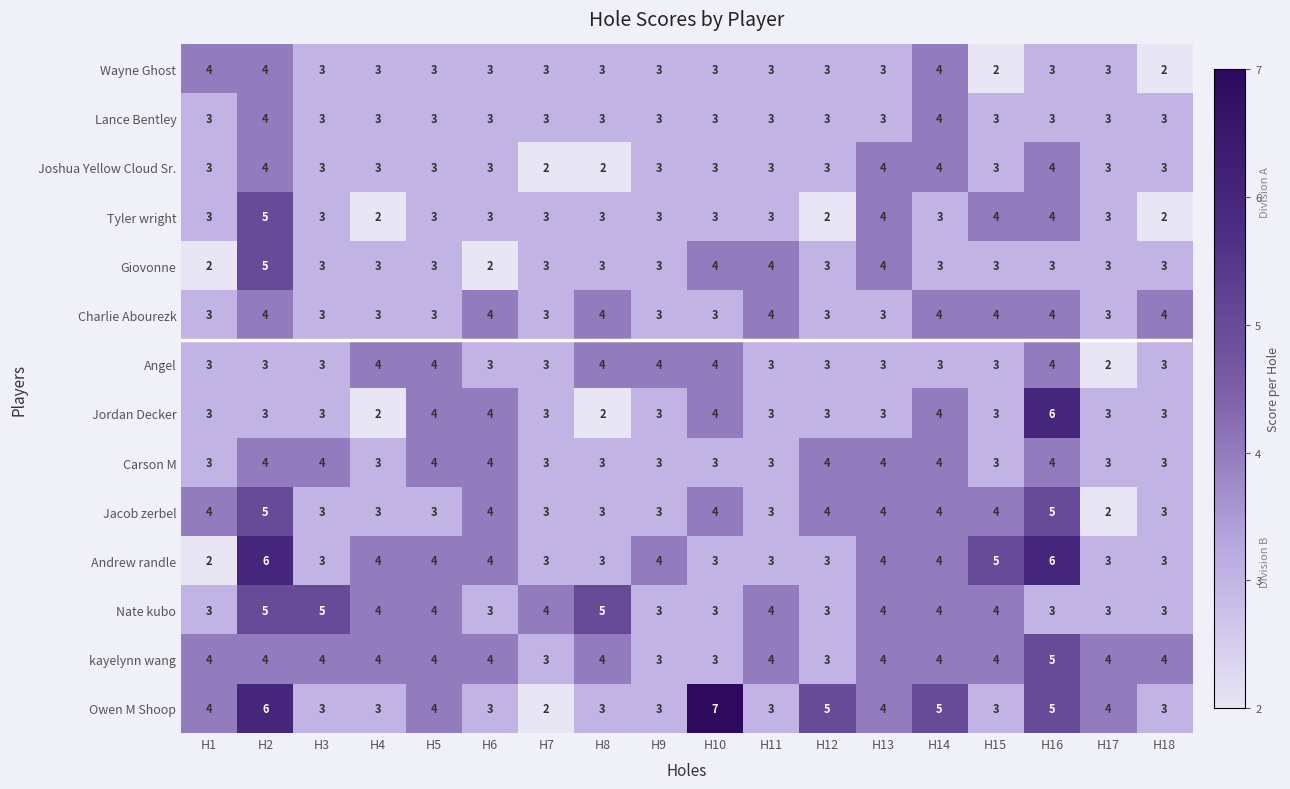

Which series has the largest range (max minus min)?

Owen M Shoop